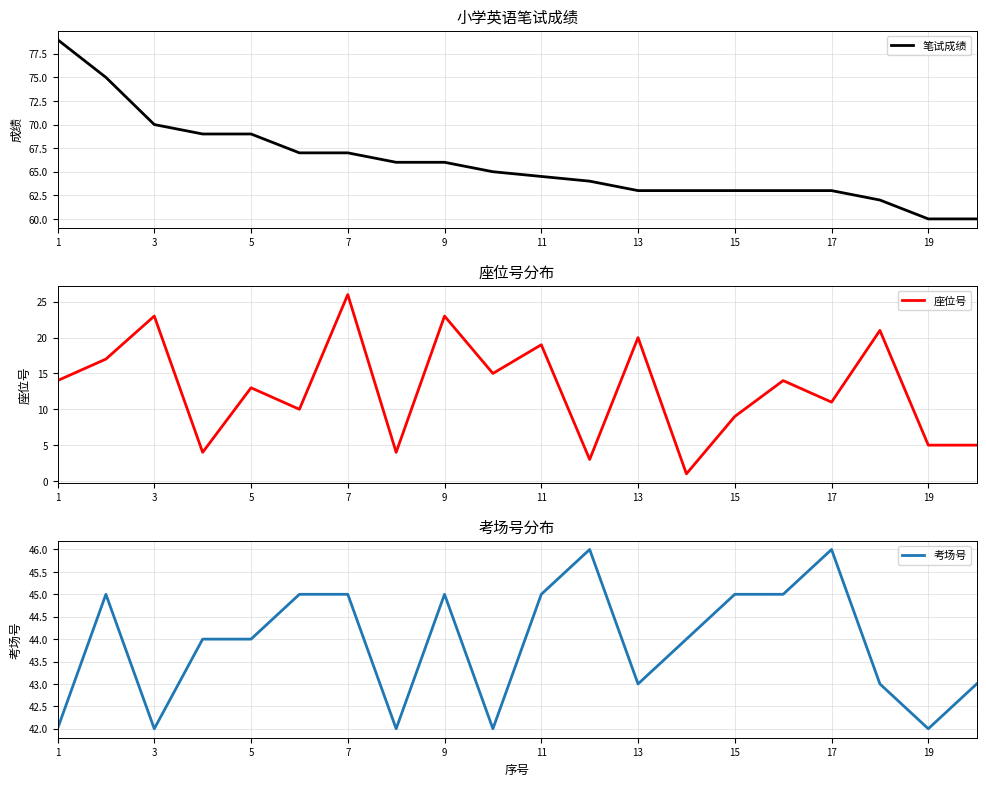

How many series are shown in this chart?

3